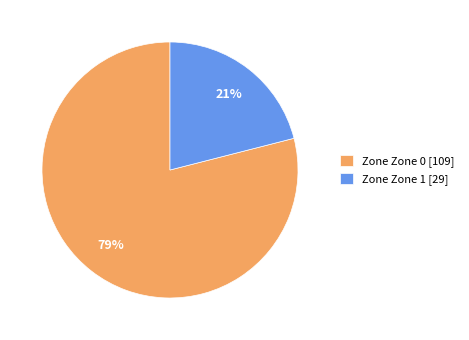

Combined, do Zone Zone 1 [29] and Zone Zone 0 [109] account for over 50%?

Yes